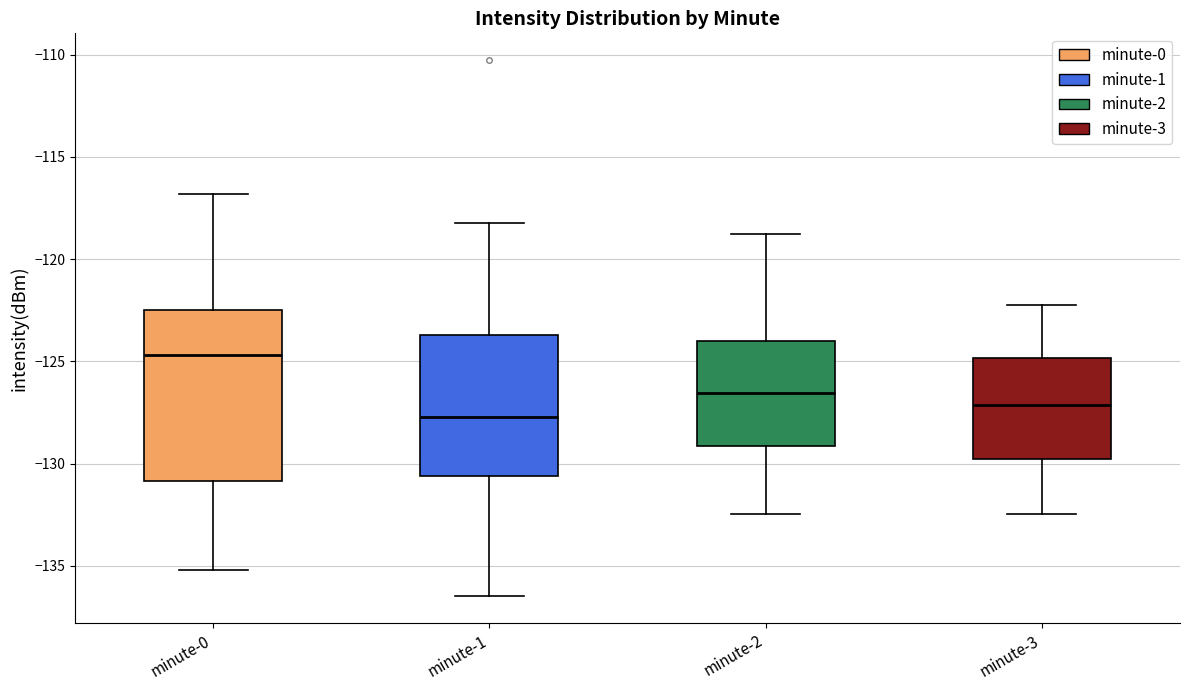

Reading left to right, transcribe this box plot: for each box, give where its median line is, the range the box spans, and where its two whiskers end, as read against the y-axis. The values are not printed on the chart, so give them approximately, as read against the axis.

minute-0: median -124.5, box -131.0 to -122.5, whiskers -135.0 to -117.0
minute-1: median -127.5, box -130.5 to -123.5, whiskers -136.5 to -118.0
minute-2: median -126.5, box -129.0 to -124.0, whiskers -132.5 to -119.0
minute-3: median -127.0, box -130.0 to -125.0, whiskers -132.5 to -122.0